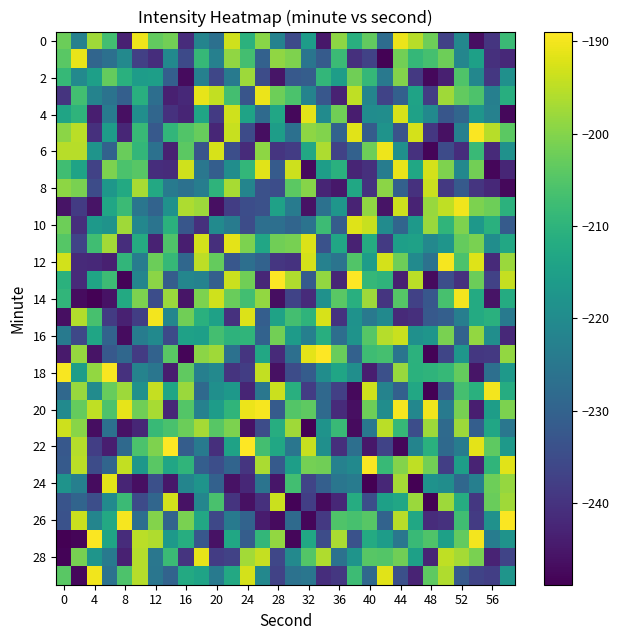

At which category is the sum across all series the highest?

44